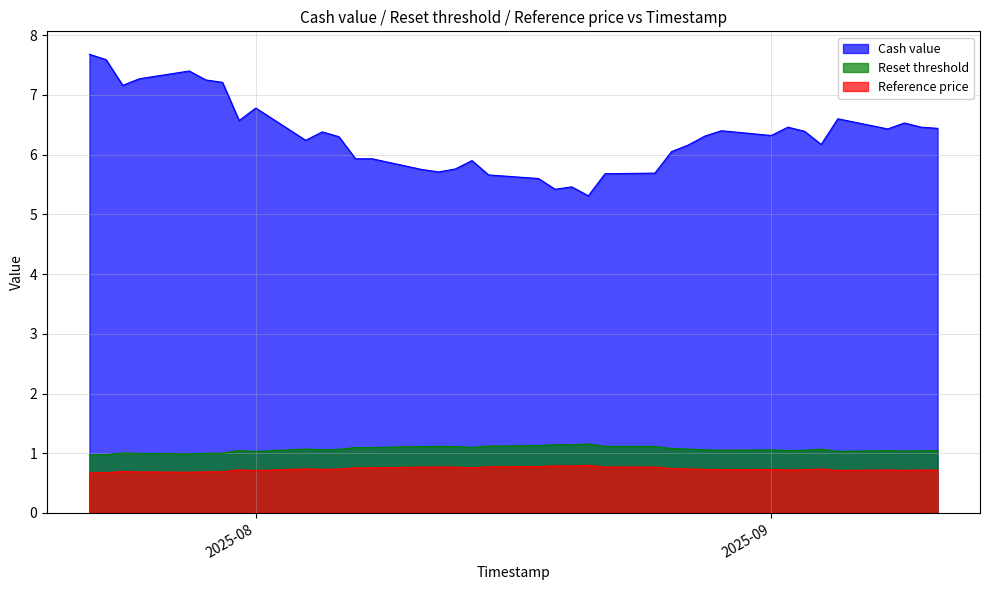

True or false: Cash value and Reference price cross at least once.

False